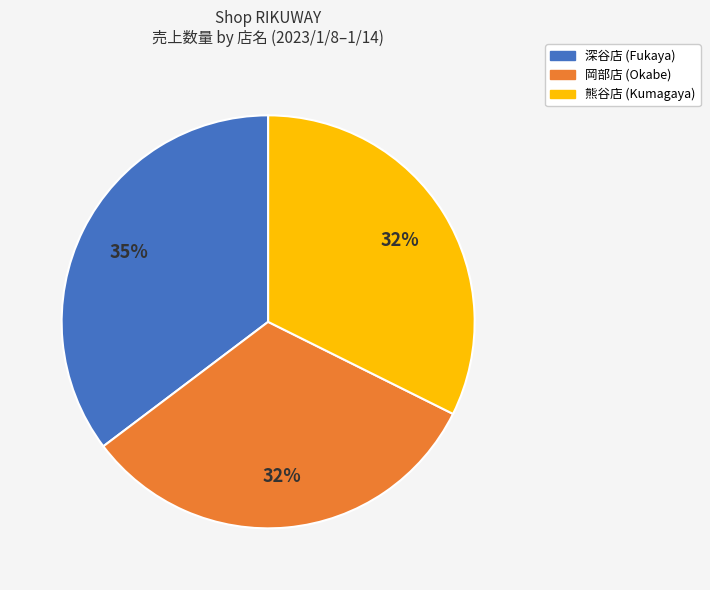

To the nearest percent, what is the average slice percentage?

33%